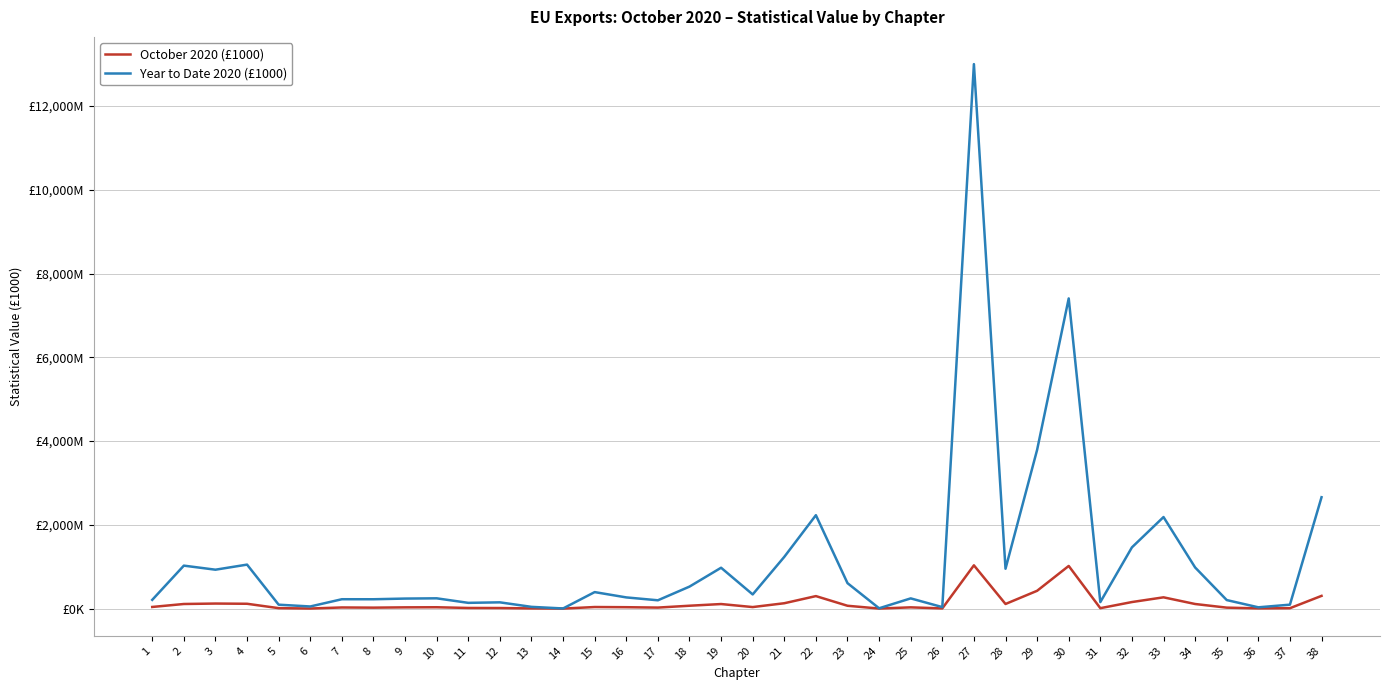

True or false: Year to Date 2020 (£1000) has a value of 158130 at 23.

False